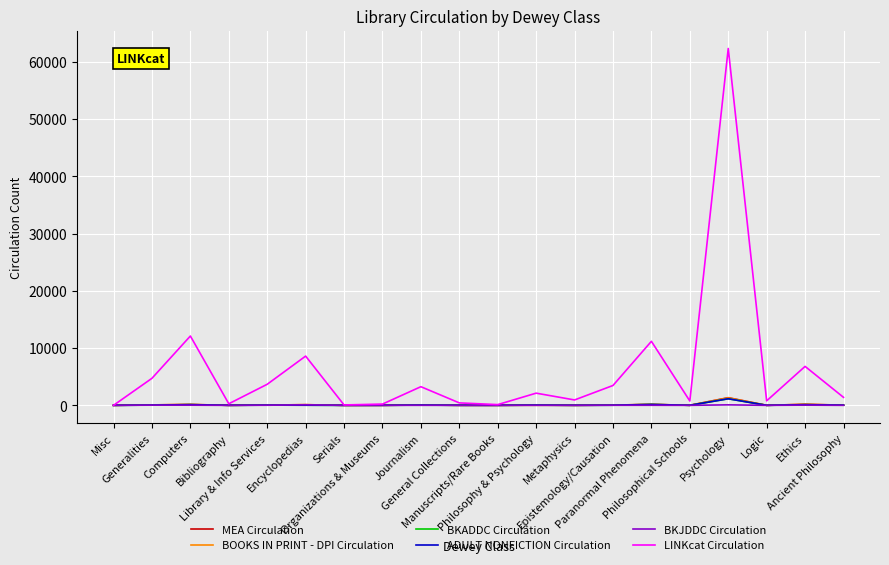

Is this an area chart (filled region under the line)?

No